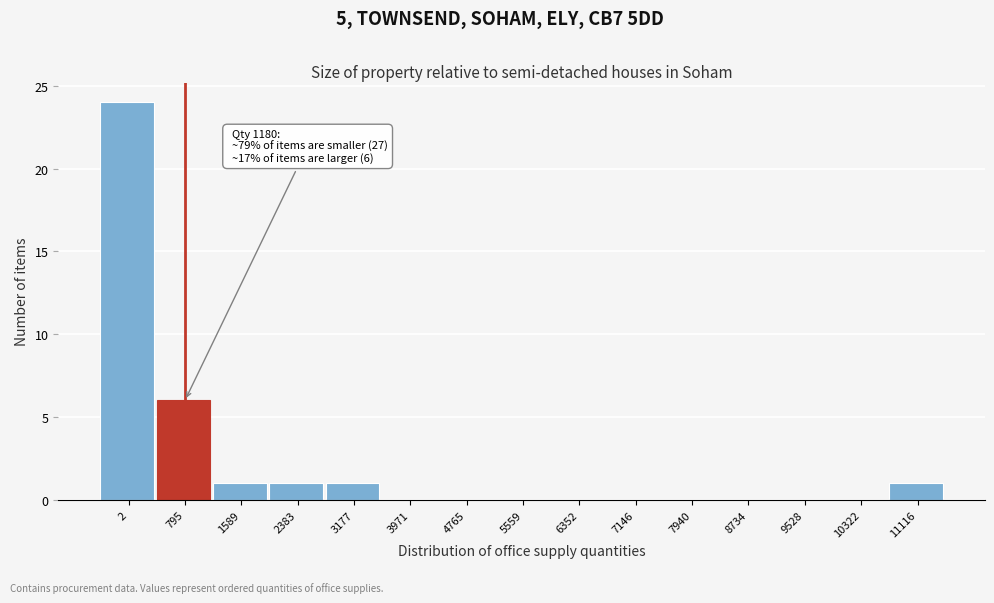

Reading right to left, list all the values displayed in this chart.

11116=1	10322=0	9528=0	8734=0	7940=0	7146=0	6352=0	5559=0	4765=0	3971=0	3177=1	2383=1	1589=1	795=6	2=24